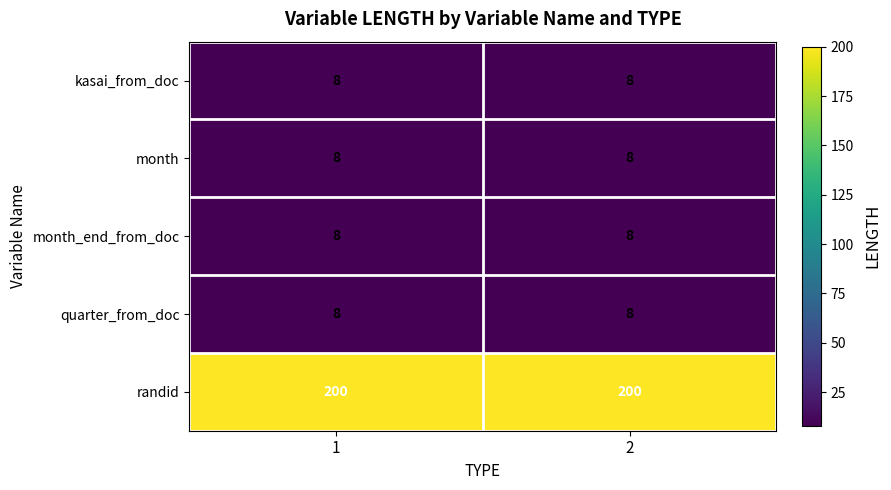

The month_end_from_doc series shows 3 at 1. True or false?

False